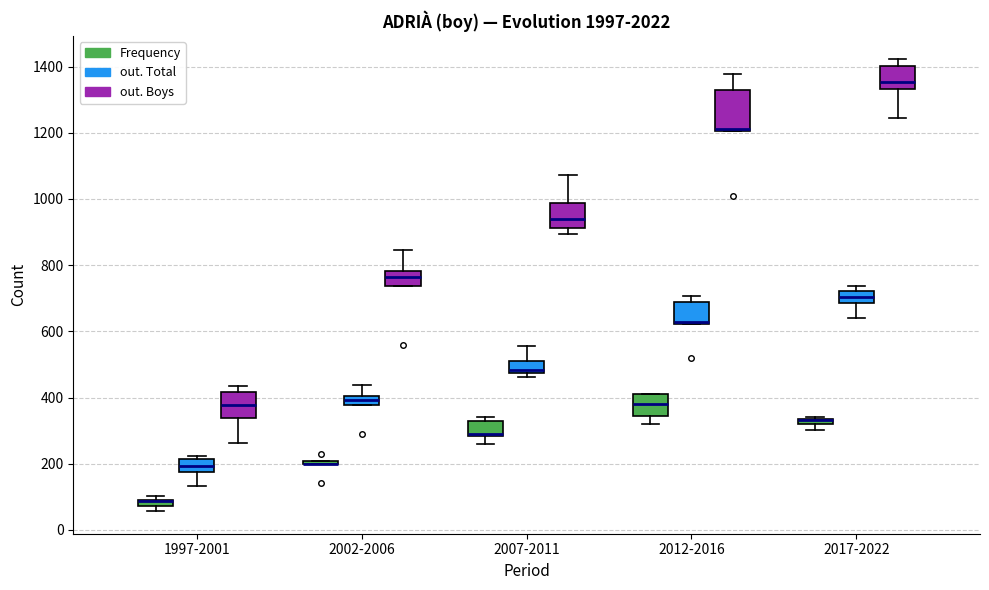

Where does the lower whisker of the box for 1997-2001 (out. Boys) end on the y-axis? The values are not printed on the chart, so give them approximately, as read against the axis.

260